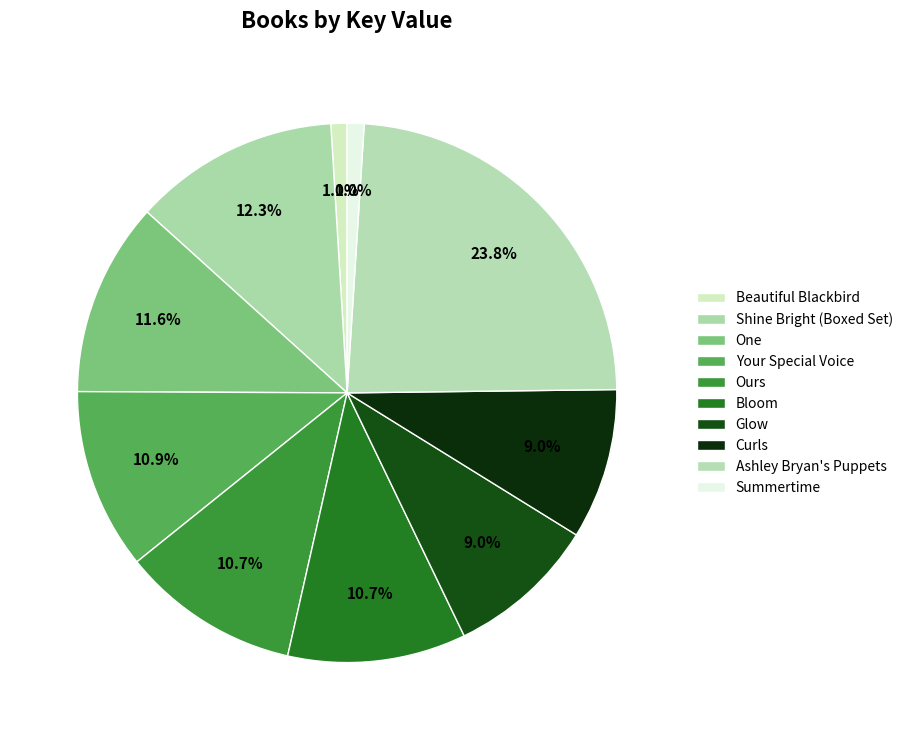

What is the largest slice in the pie chart?

Ashley Bryan's Puppets